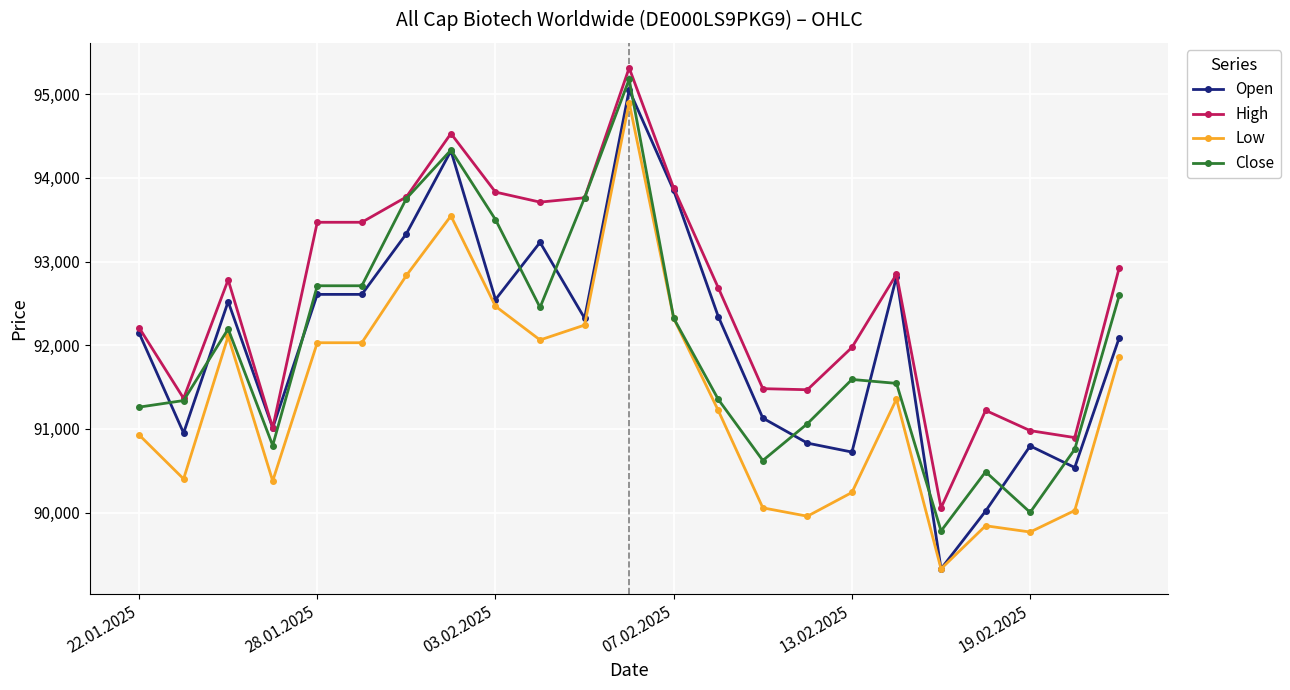

What is the value of the Open point at the 5th from the left?

92608